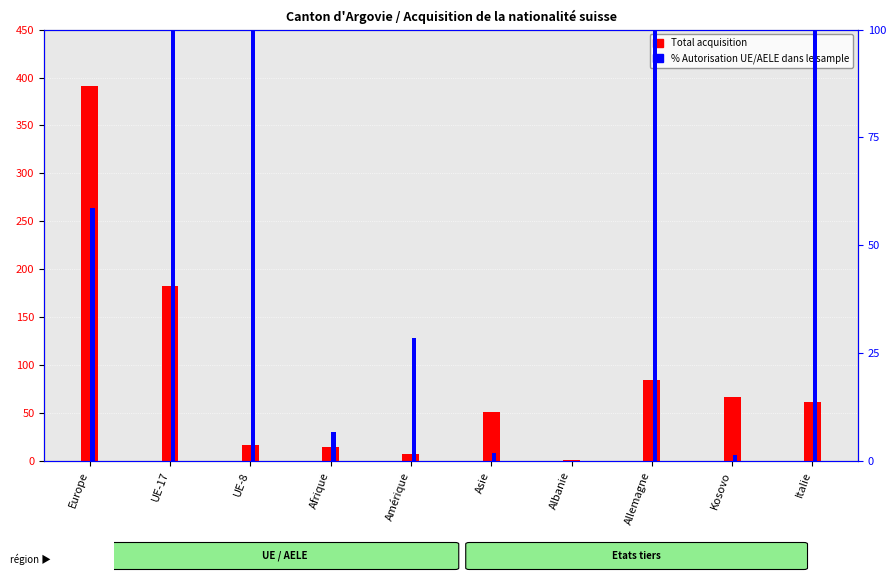

Which series has the largest total across all categories?

Total acquisition